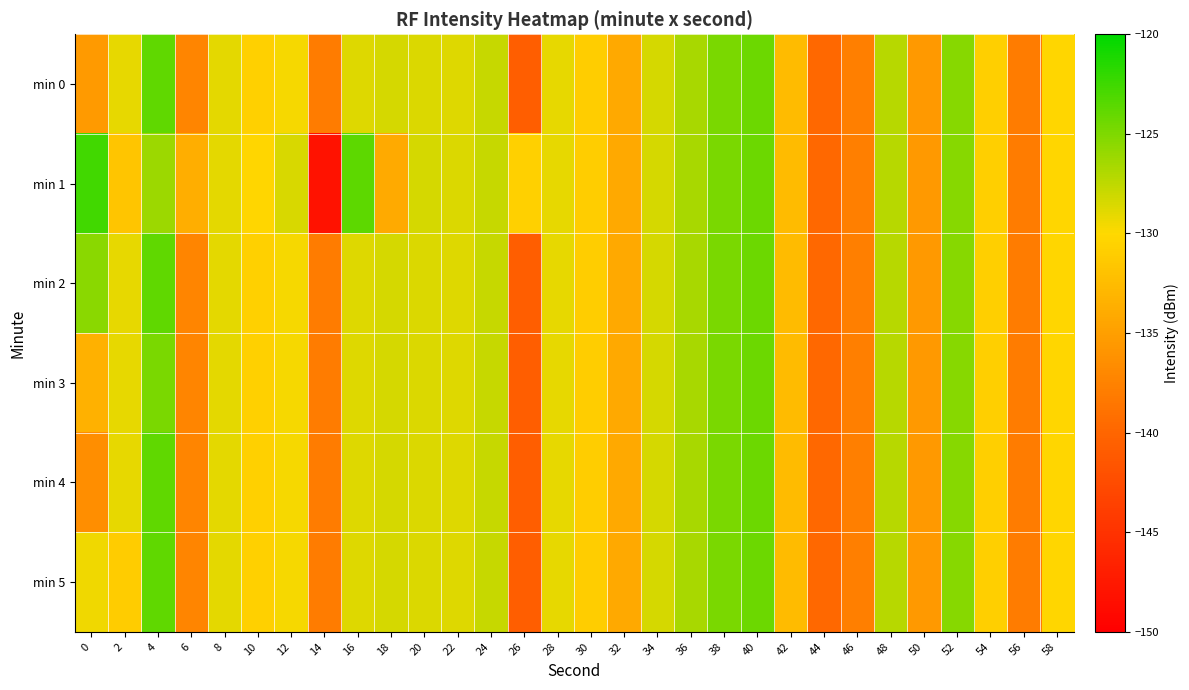

Rank the series by their maximum value, from lowest to highest.

min 3, min 0, min 2, min 4, min 5, min 1